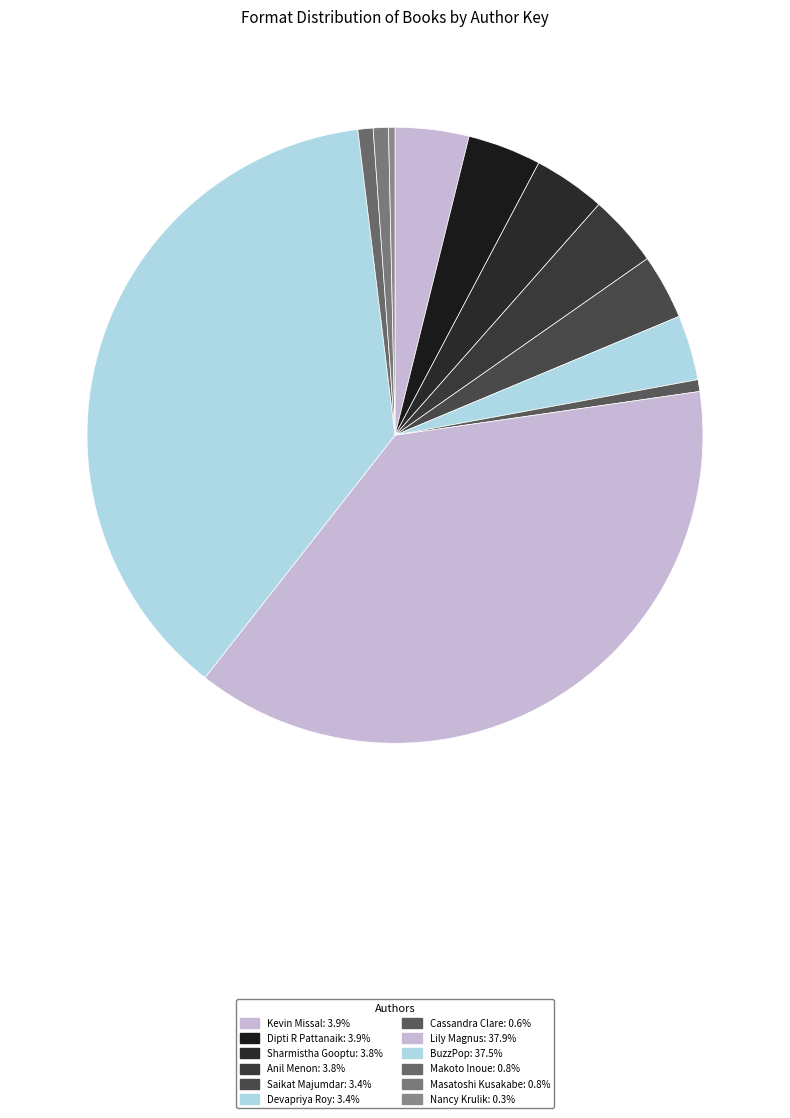

Is Anil Menon the majority of the pie?

No